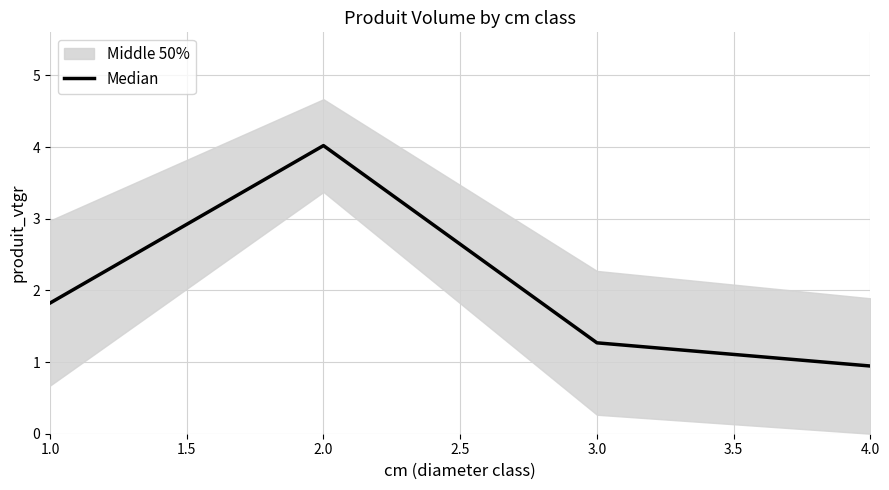

Is this an area chart (filled region under the line)?

No